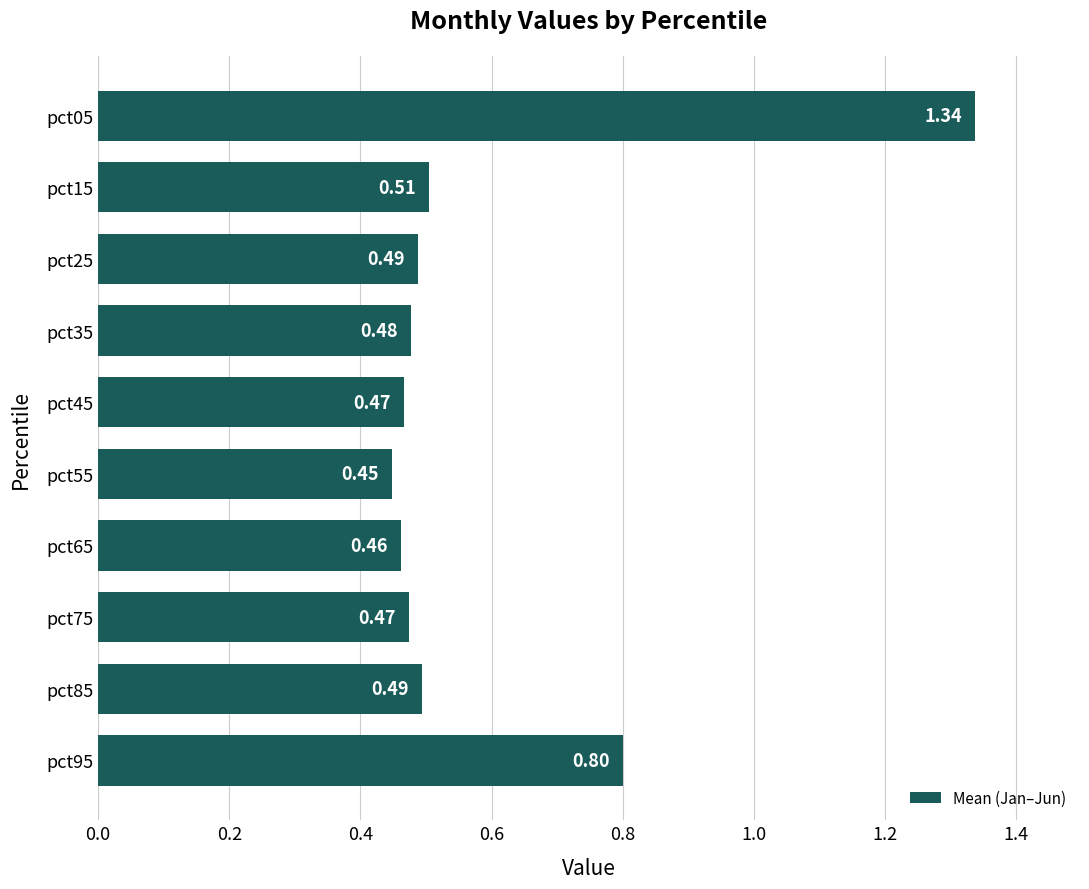

What is the difference between the maximum and minimum values?

0.9